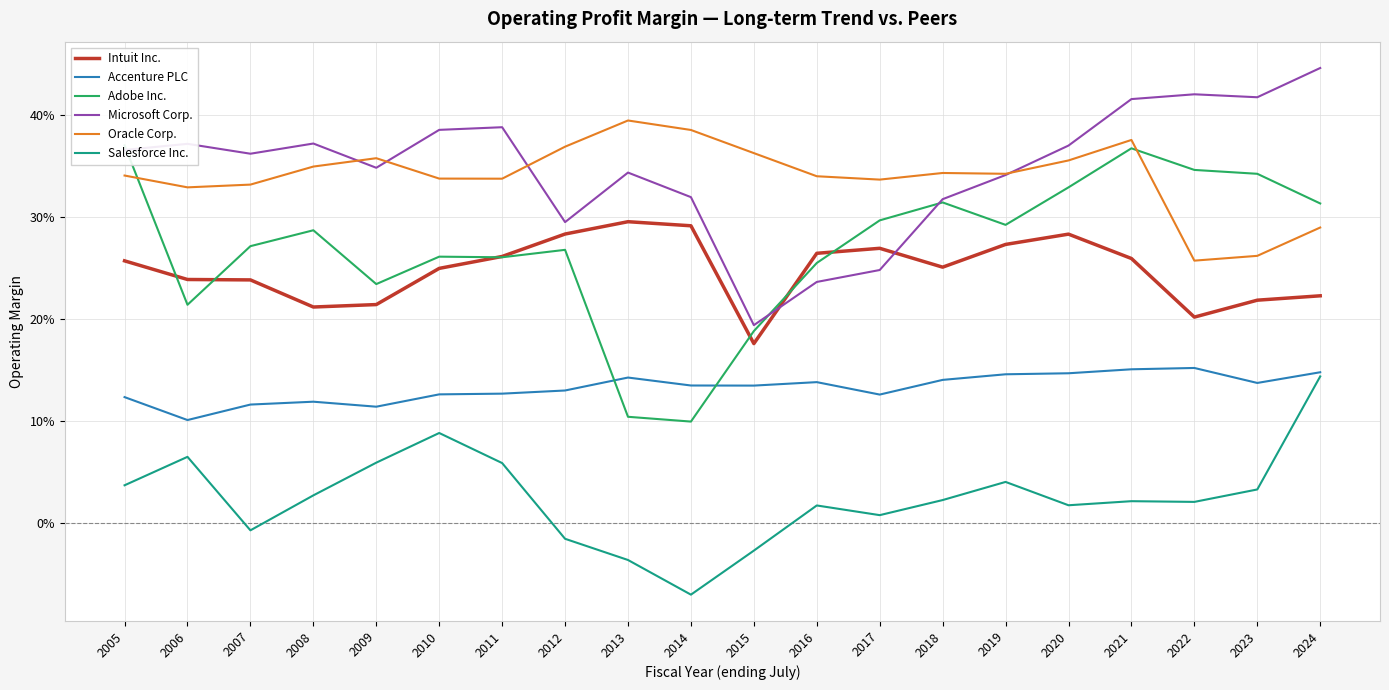

What is the value of the Oracle Corp. point at the 6th from the left?

0.3